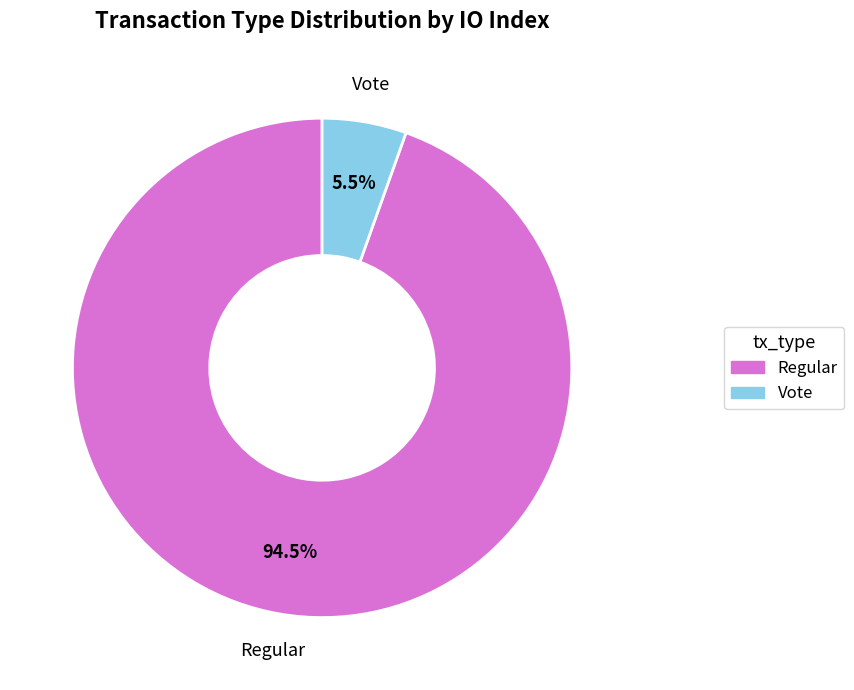

Is there any slice that represents more than half of the pie?

Yes